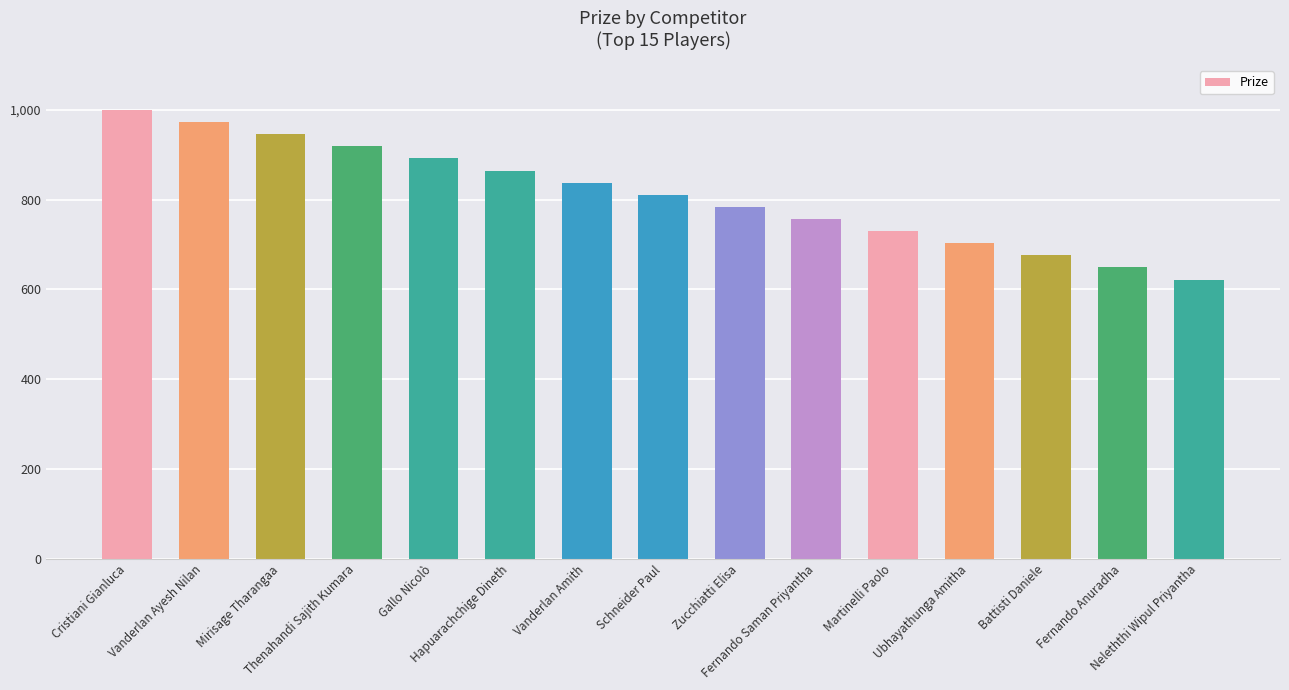

What is the sum of all values?

12165